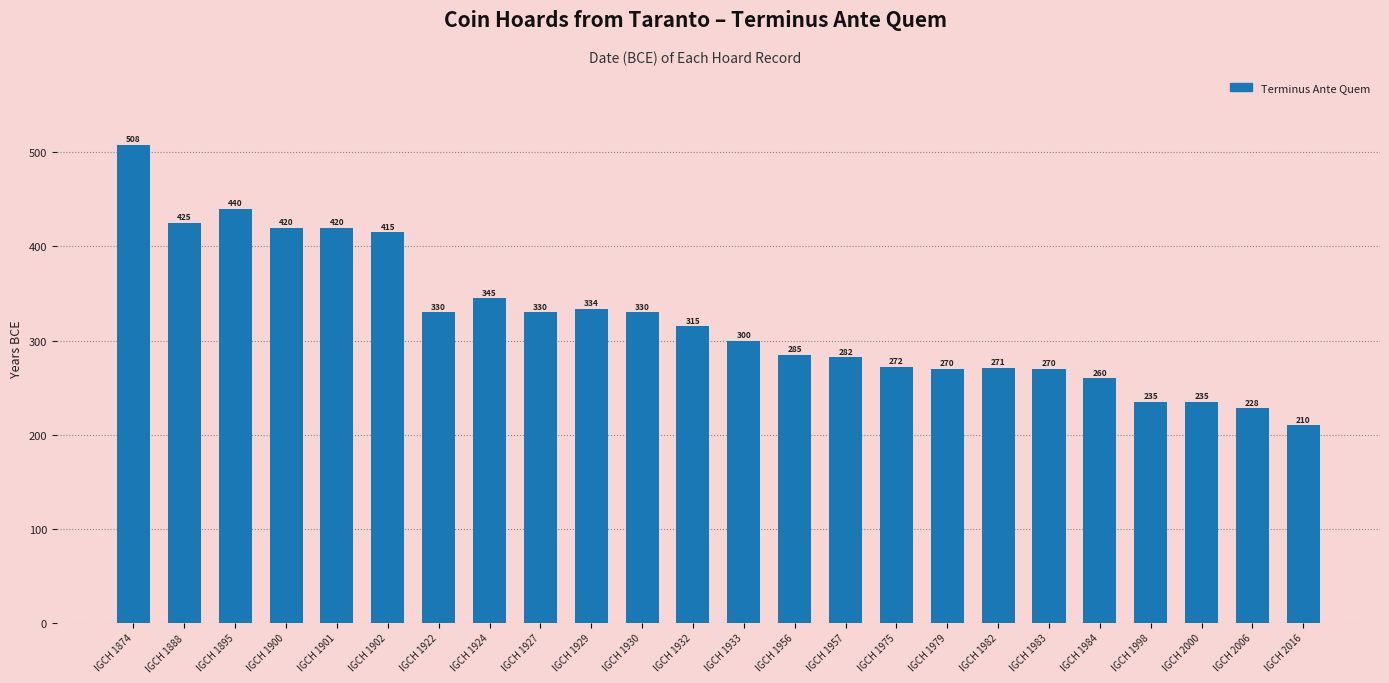

What is the average value?

322